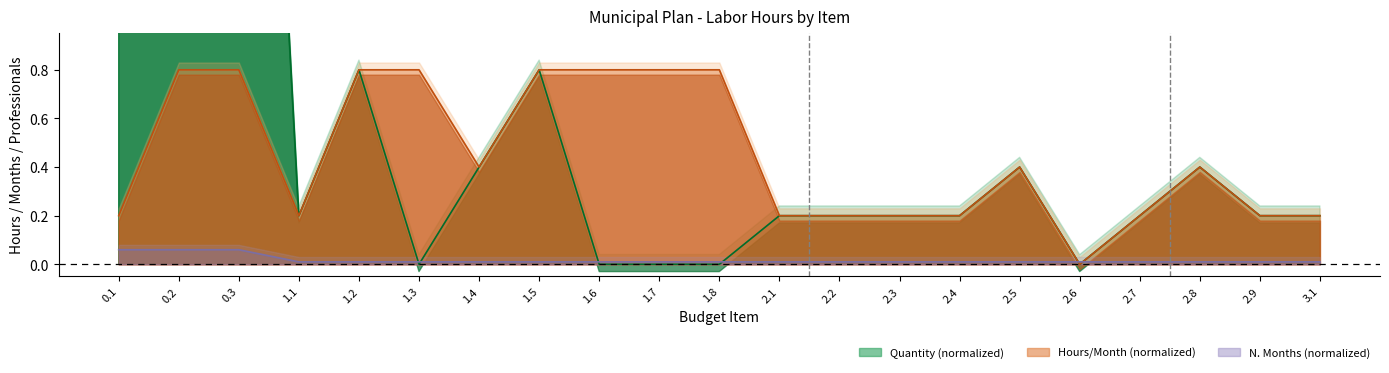

How many n_months values are between 0 and 1?

21